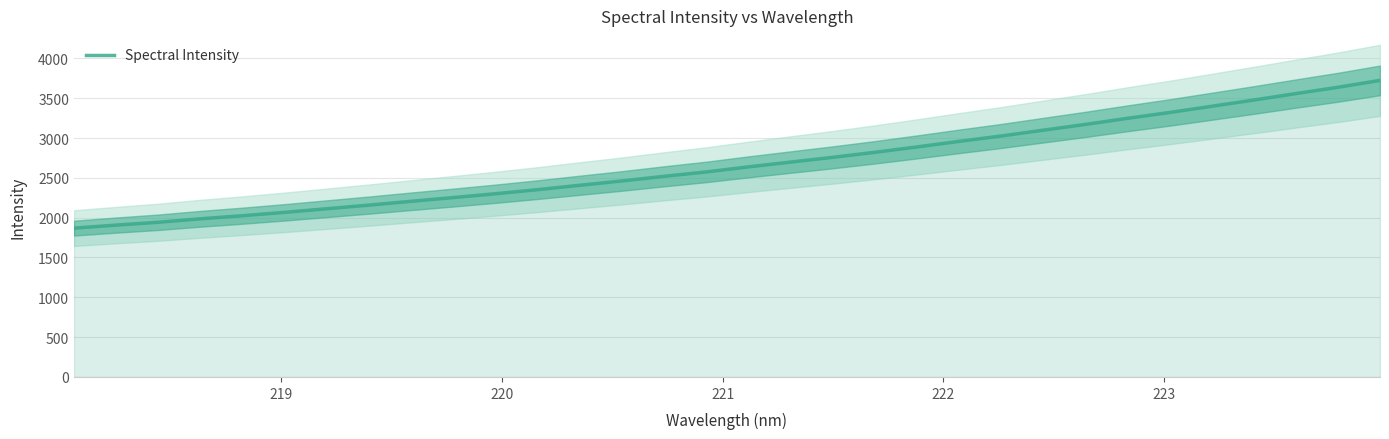

What is the lowest value of the Spectral Intensity series?

1868.7